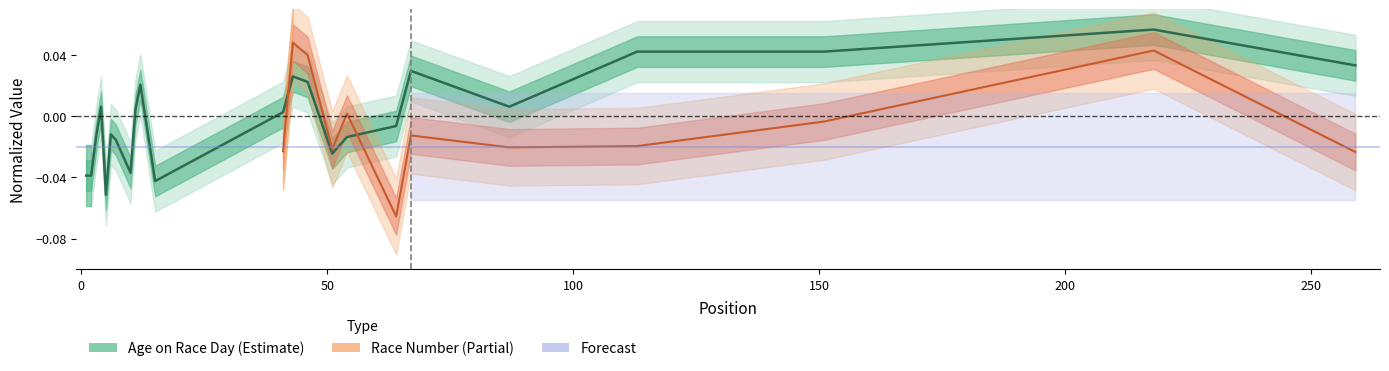

At which category does the data reach its first local peak?

4